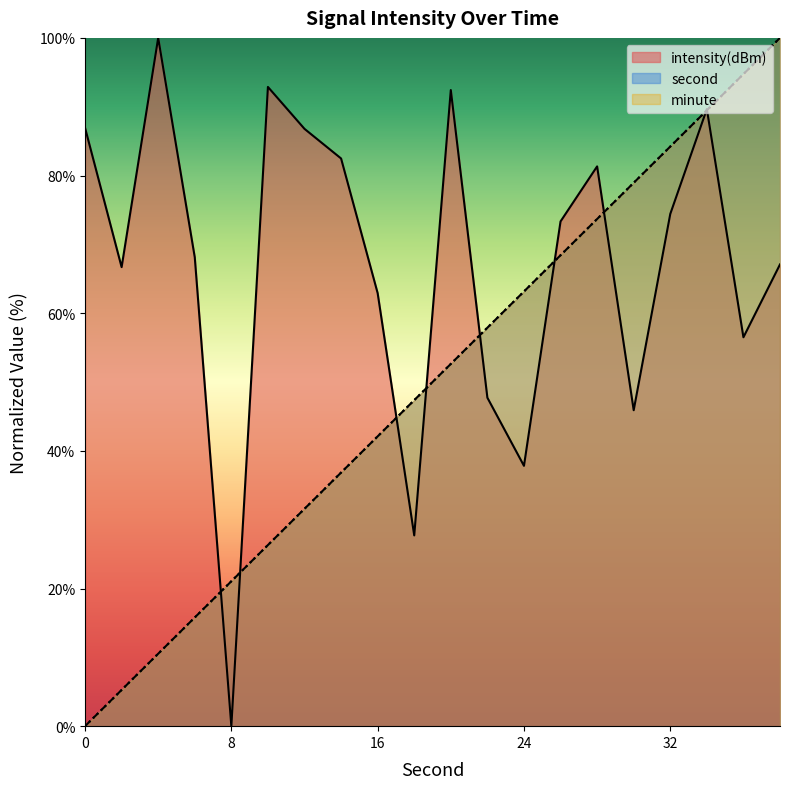

Between which two adjacent categories do intensity(dBm) and second first intersect?

6 and 8